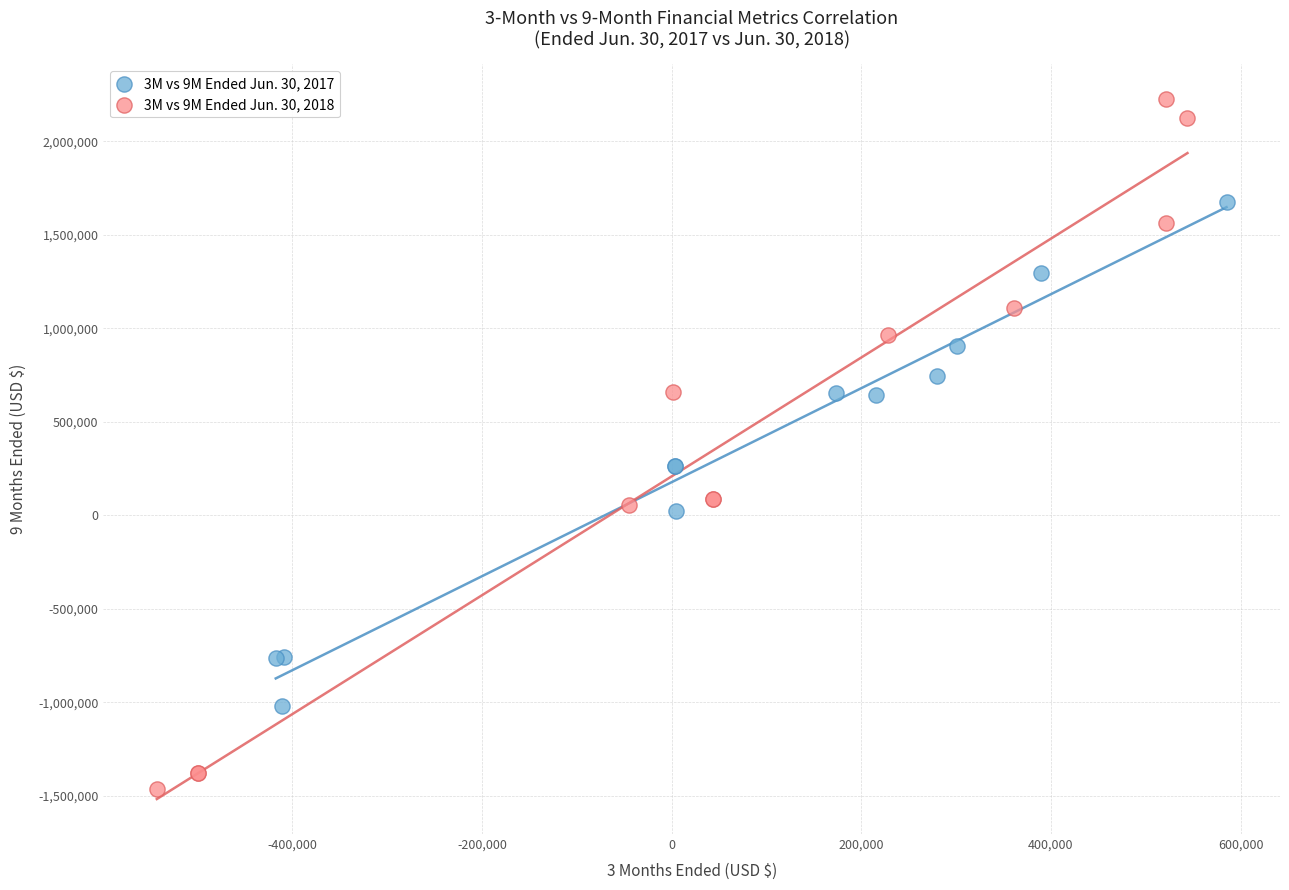

What are all the series names shown in the legend?

3M vs 9M Ended Jun. 30, 2017, 3M vs 9M Ended Jun. 30, 2018